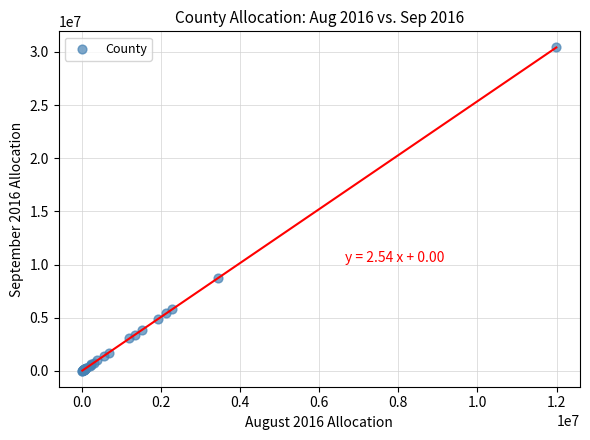

What Y value in the scatter plot is closest to 15226703?

8727289.3